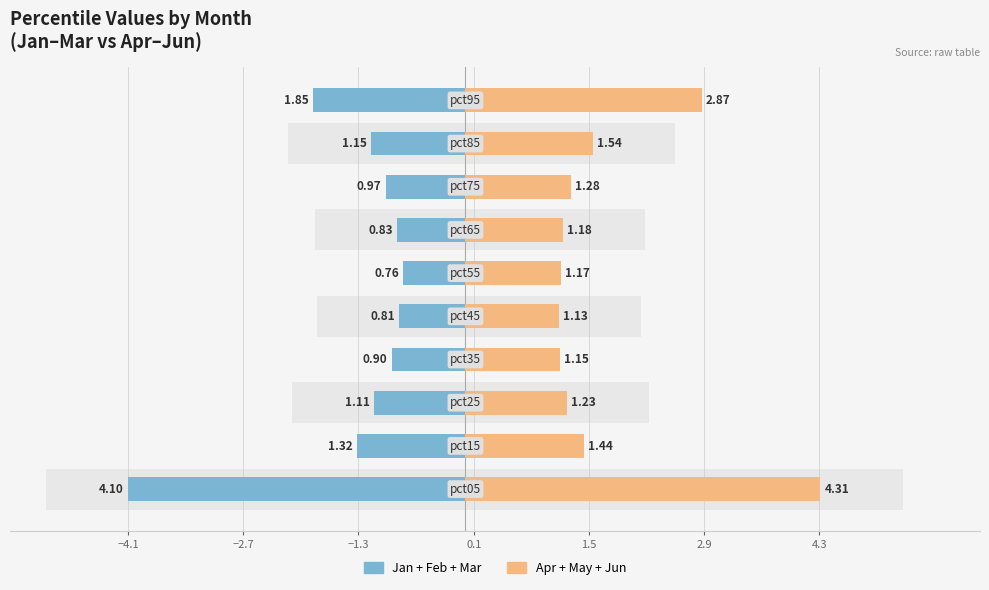

The Apr+May+Jun series shows 1.1 at 1.5. True or false?

True